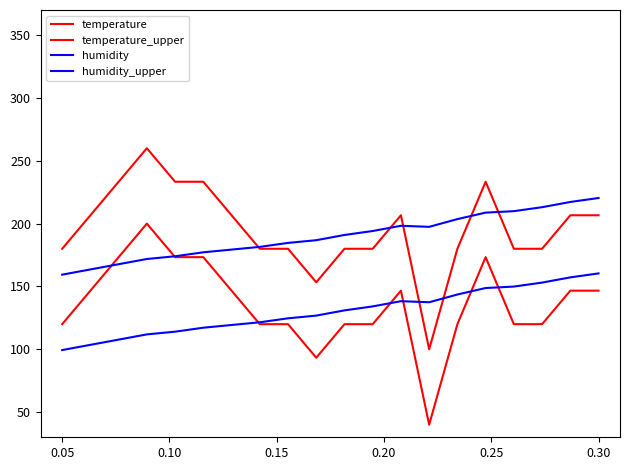

How many lines are shown in the chart?

4